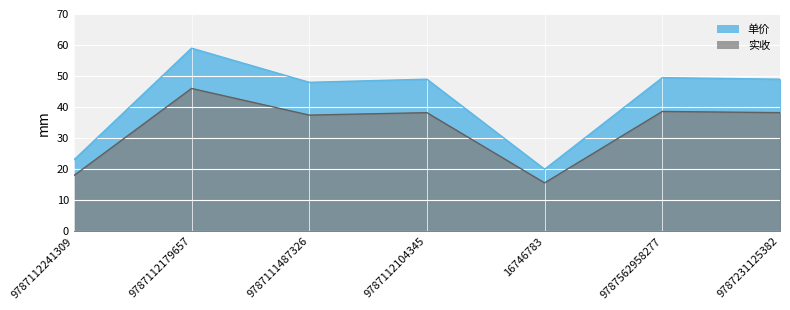

Rank the series by their maximum value, from highest to lowest.

单价, 实收